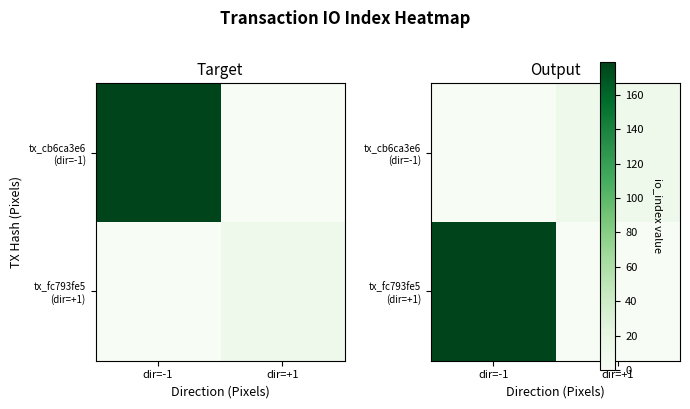

At how many categories does at least one series exceed 44?

1